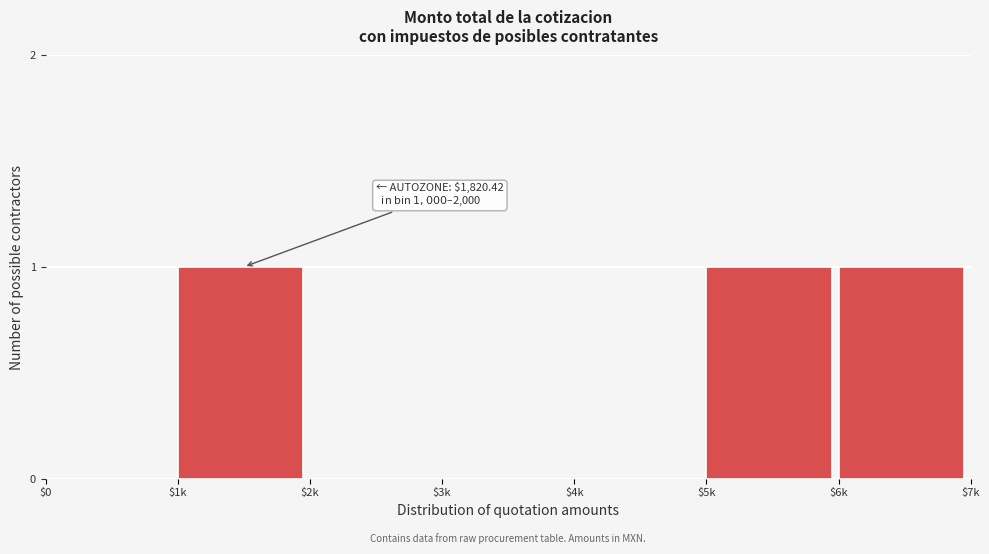

True or false: the data shows 0 at $3k.

True